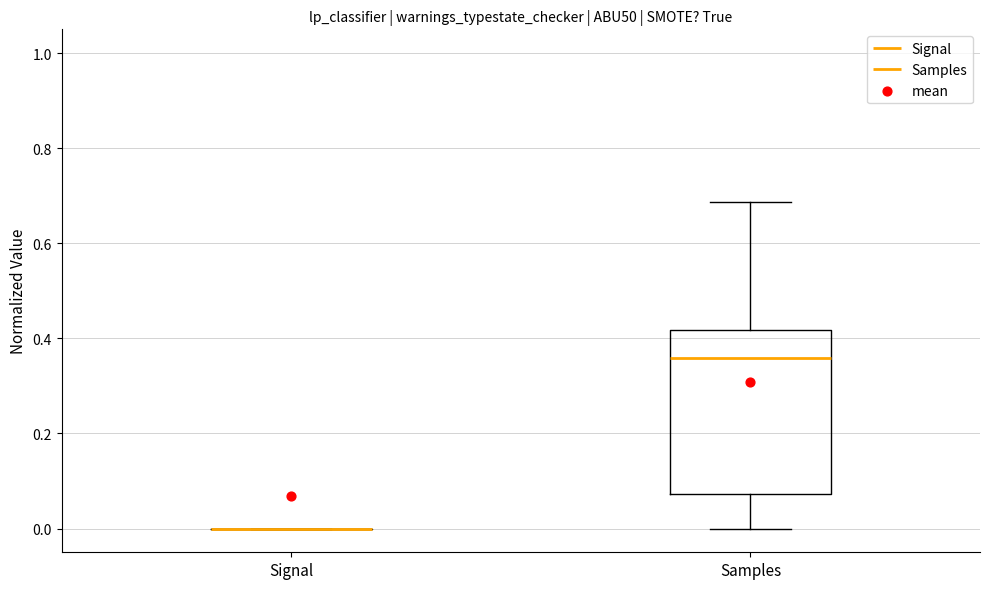

Reading left to right, transcribe this box plot: for each box, give where its median line is, the range the box spans, and where its two whiskers end, as read against the y-axis. The values are not printed on the chart, so give them approximately, as read against the axis.

Signal: box collapsed to a line at 0.00, whiskers 0.00 to 0.00
Samples: median 0.36, box 0.08 to 0.42, whiskers 0.00 to 0.68